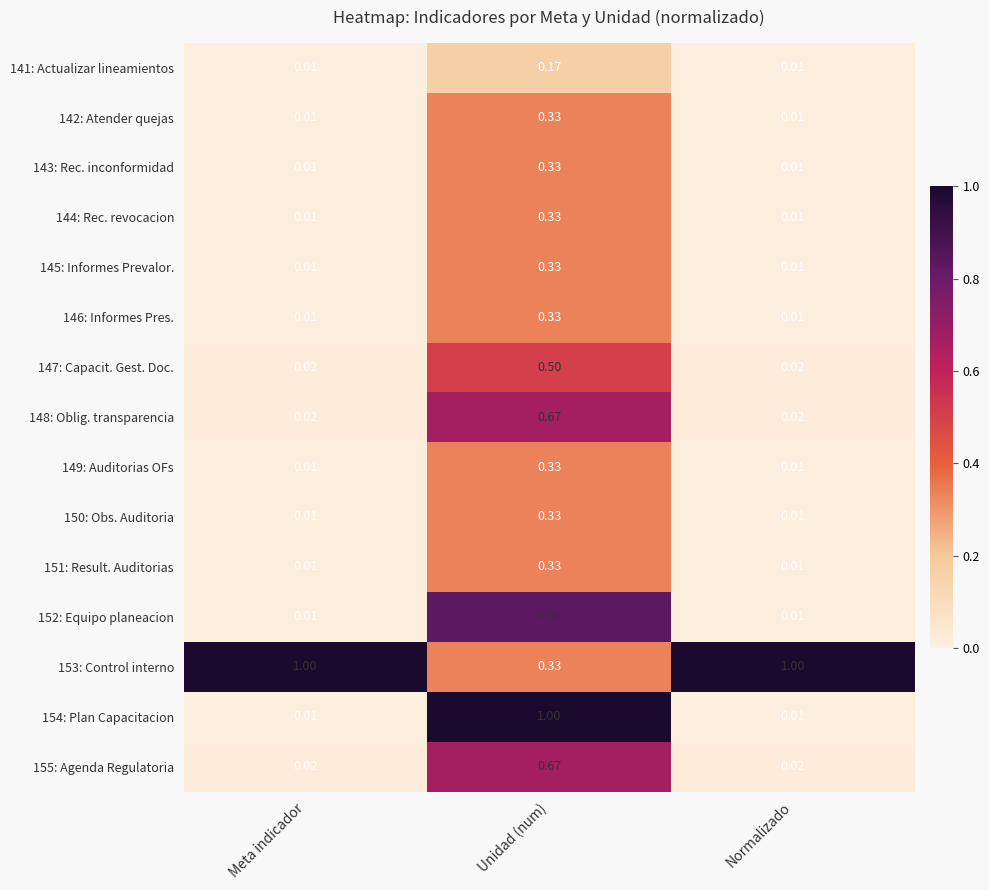

Is the value of 155: Agenda Regulatoria at Normalizado greater than the value of 152: Equipo planeacion at Meta indicador?

Yes